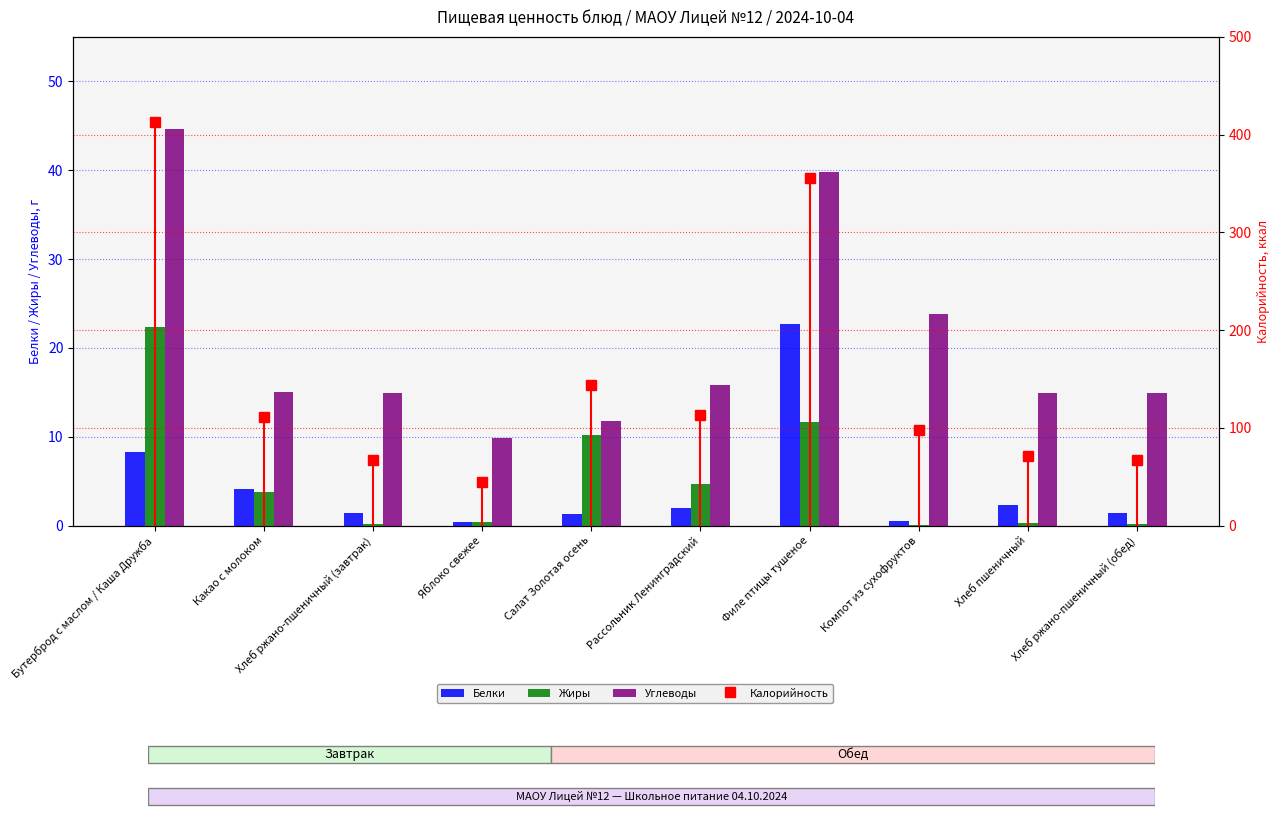

What is the sum of the Углеводы values at Бутерброд с маслом / Каша Дружба and Рассольник Ленинградский?

60.4